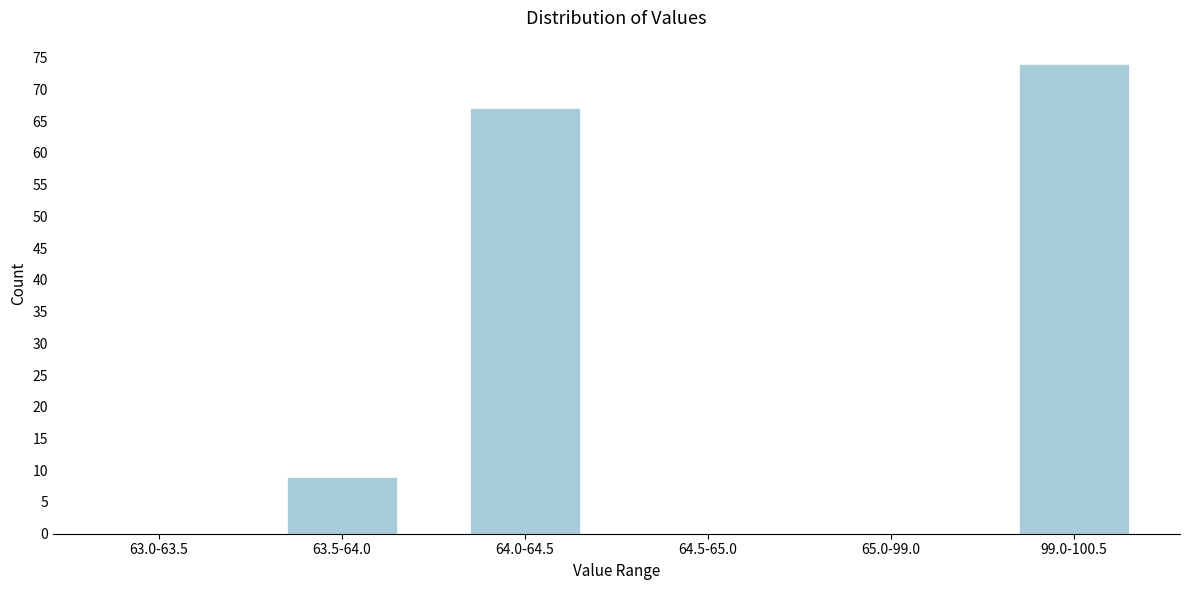

Reading right to left, list all the values displayed in this chart.

99.0-100.5=74	65.0-99.0=0	64.5-65.0=0	64.0-64.5=67	63.5-64.0=9	63.0-63.5=0